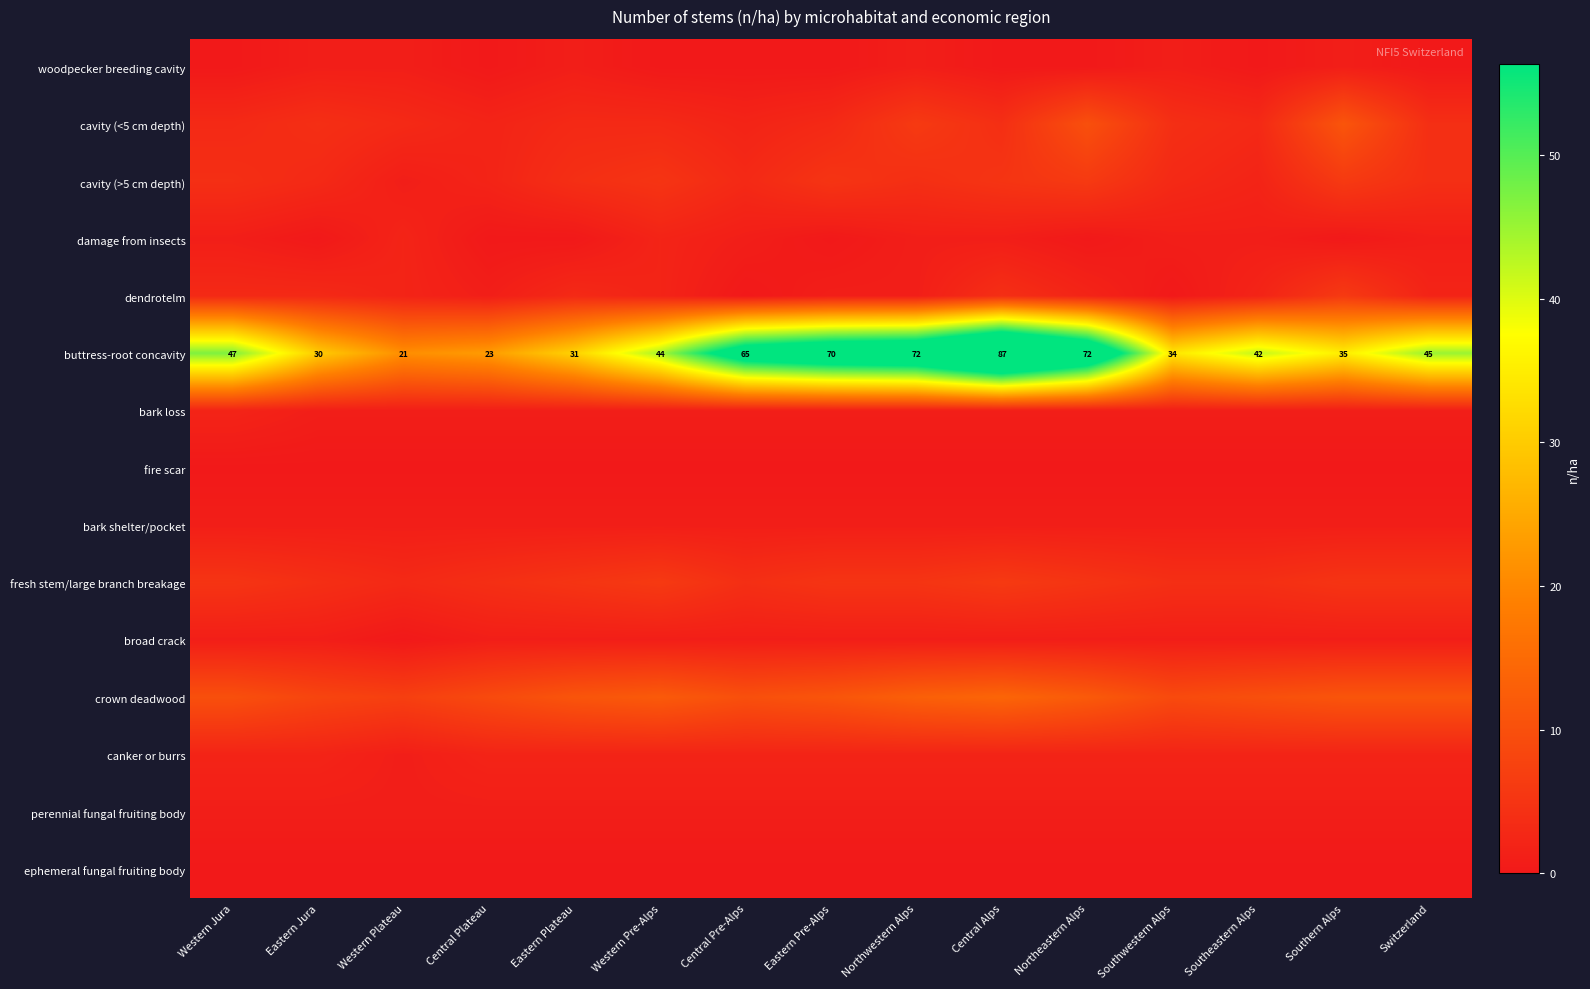

At which category is the sum across all series the highest?

Central Alps